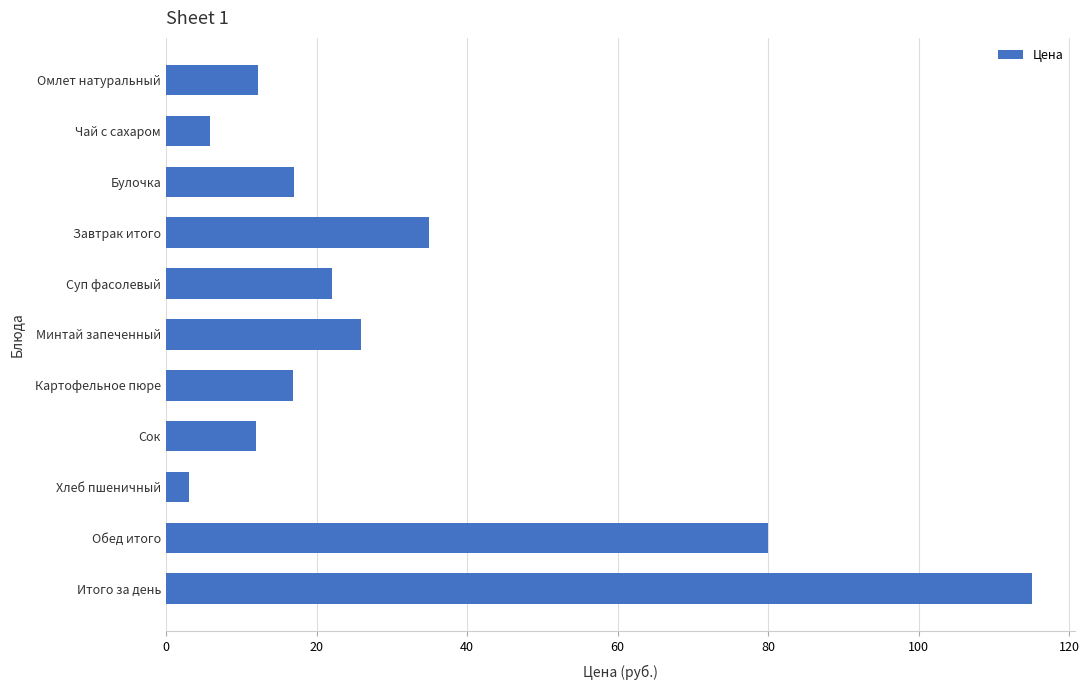

What is the average value?

31.4